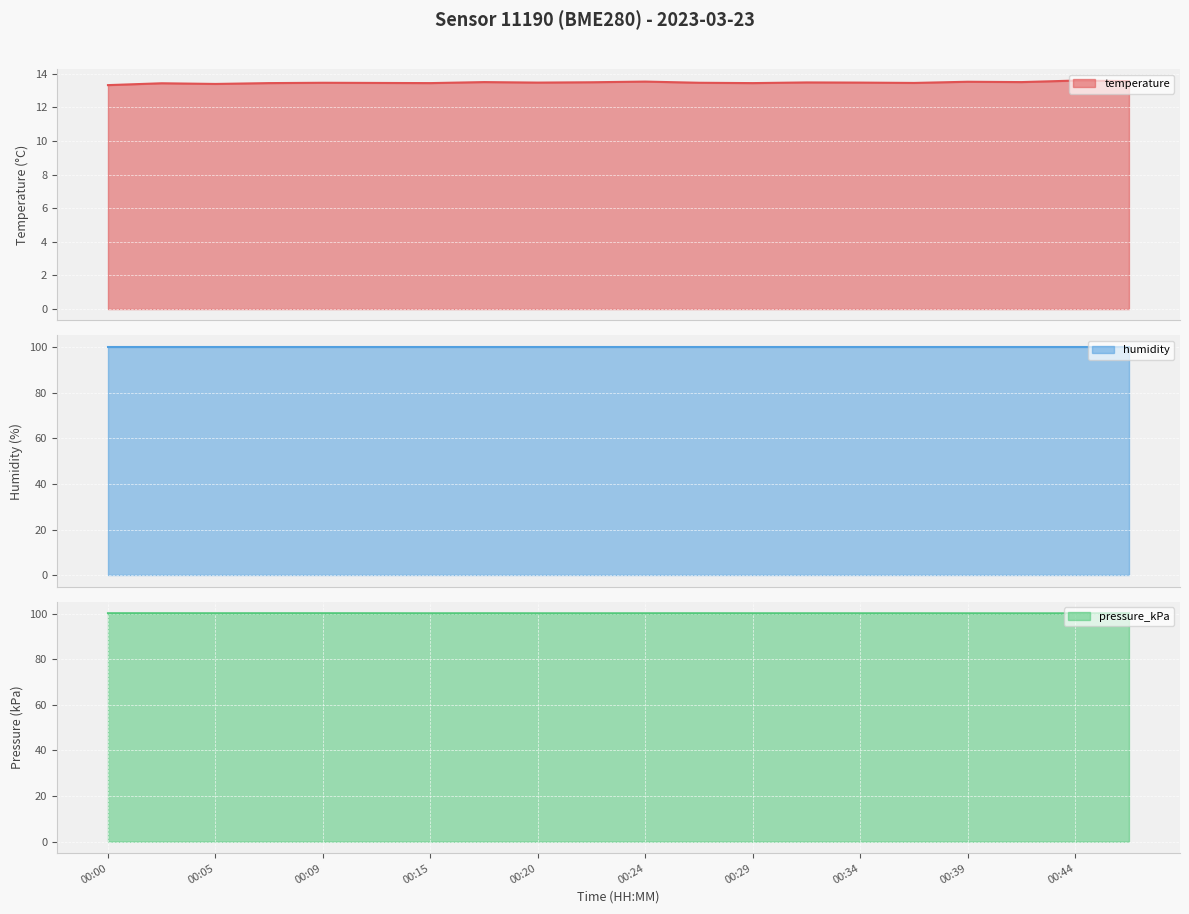

The pressure_kPa series shows 100.1 at 00:15. True or false?

True